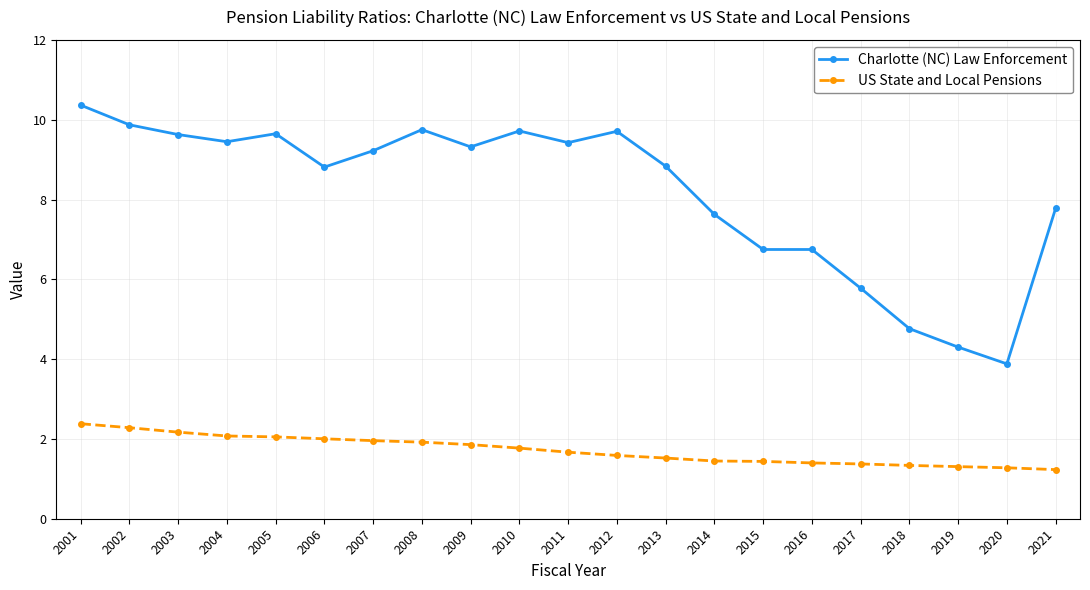

At how many categories does at least one series exceed 6?

17